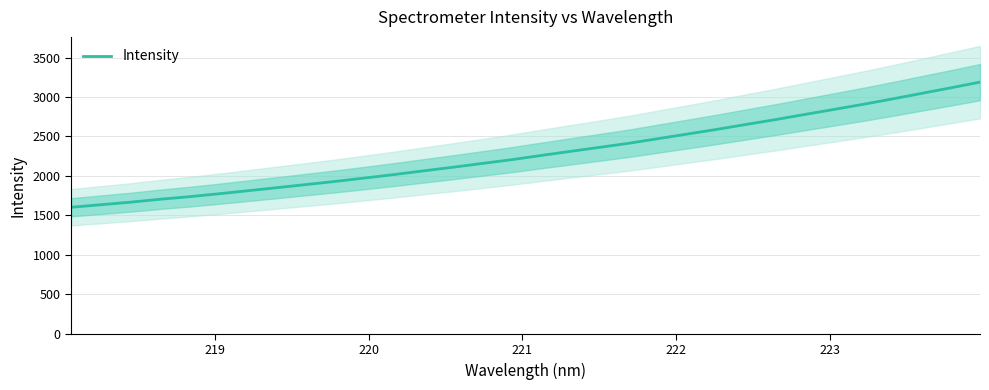

Count the number of data series in this chart.

1